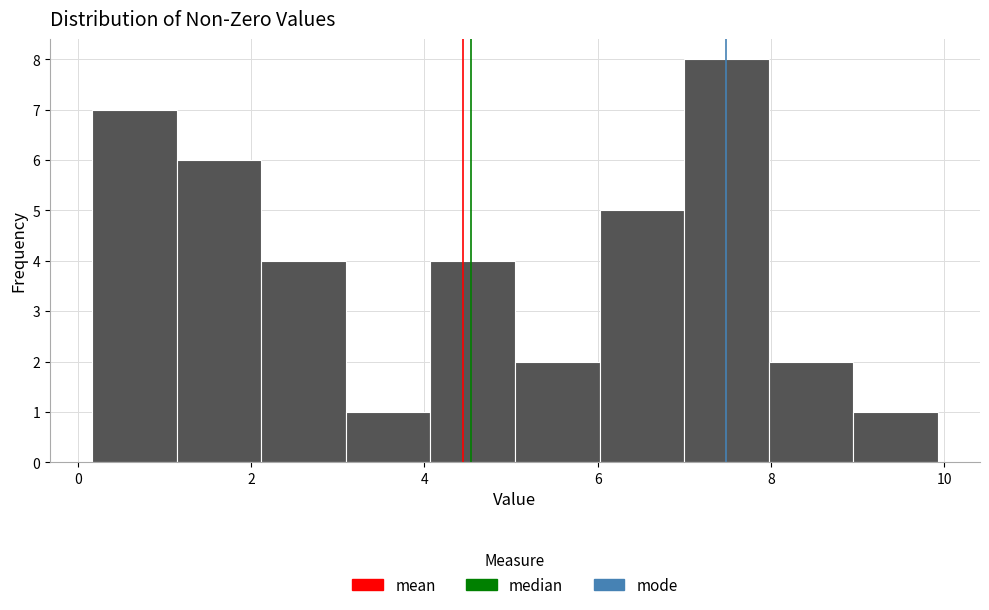

Which range on the x-axis has the tallest bar?

7.0 to 8.0